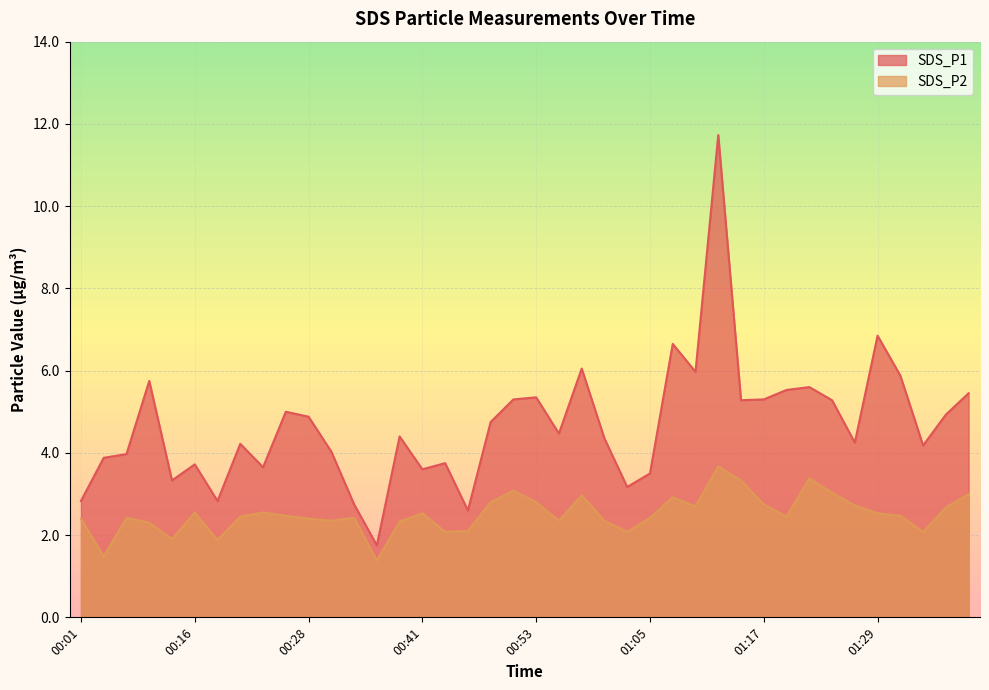

What is the spread (max minus min) of values at 01:32?

3.4